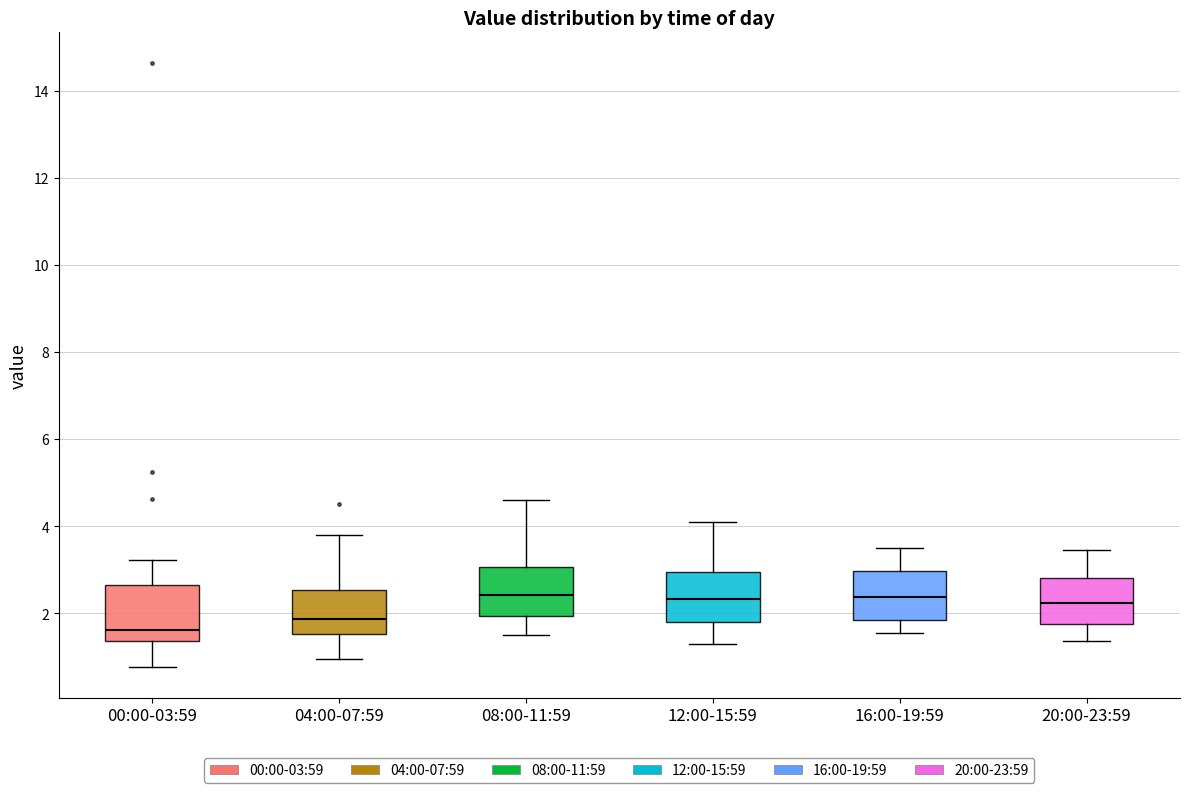

Reading left to right, transcribe this box plot: for each box, give where its median line is, the range the box spans, and where its two whiskers end, as read against the y-axis. The values are not printed on the chart, so give them approximately, as read against the axis.

00:00-03:59: median 1.6, box 1.4 to 2.6, whiskers 0.8 to 3.2
04:00-07:59: median 1.8, box 1.6 to 2.6, whiskers 1.0 to 3.8
08:00-11:59: median 2.4, box 2.0 to 3.0, whiskers 1.6 to 4.6
12:00-15:59: median 2.4, box 1.8 to 3.0, whiskers 1.4 to 4.2
16:00-19:59: median 2.4, box 1.8 to 3.0, whiskers 1.6 to 3.6
20:00-23:59: median 2.2, box 1.8 to 2.8, whiskers 1.4 to 3.4